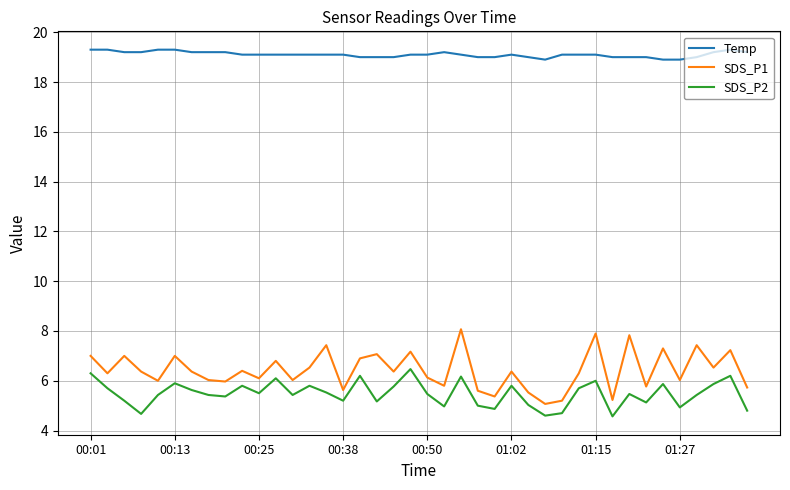

What is the difference between the second highest and minimum values in the SDS_P1 series?

2.8